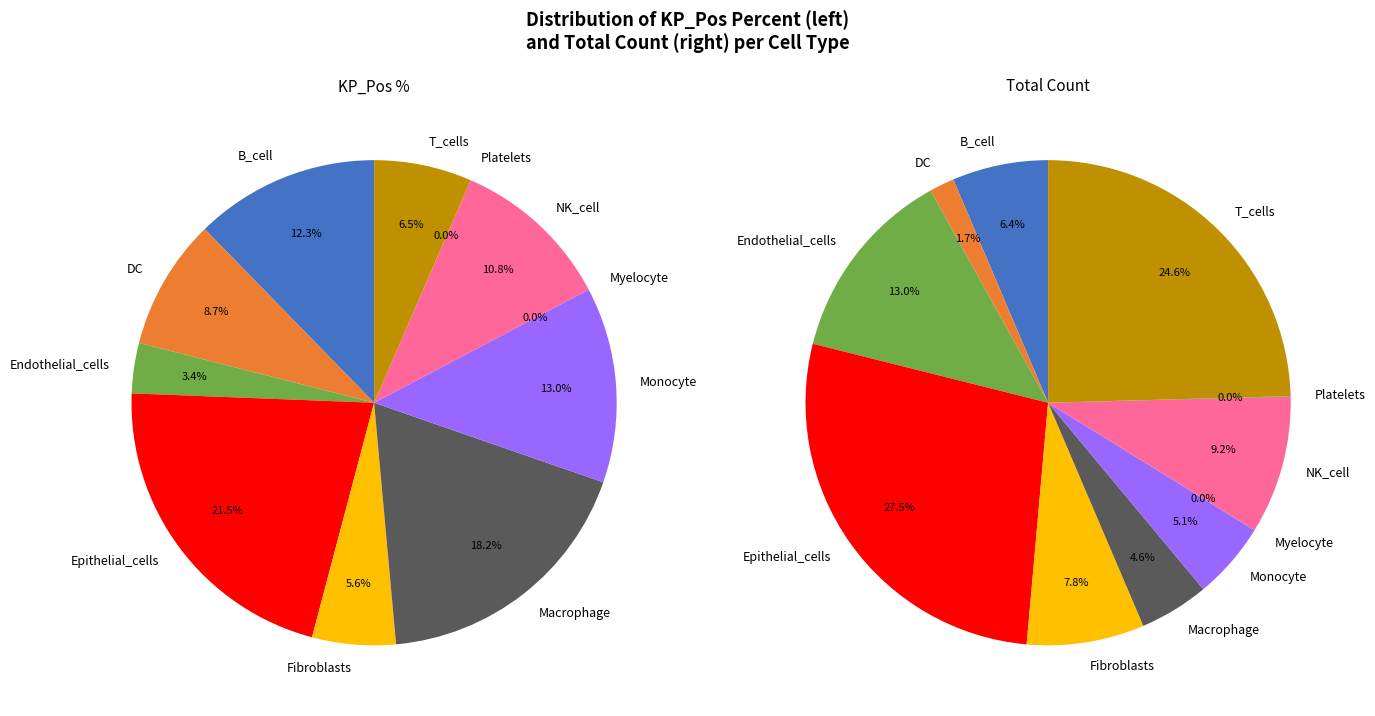

To the nearest percent, what is the combined percentage of Macrophage and Platelets?

18%